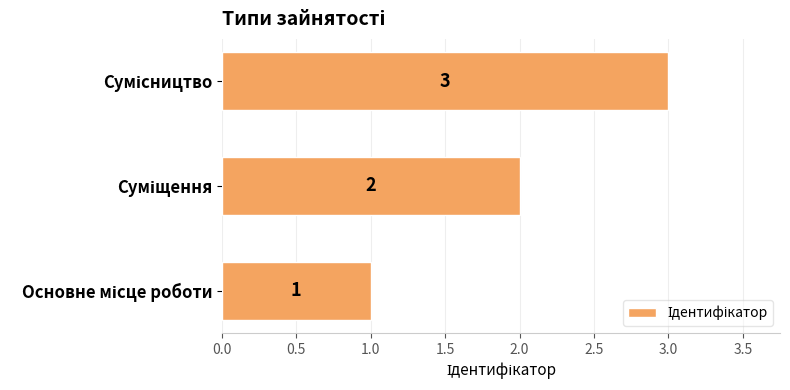

What is the average value?

2